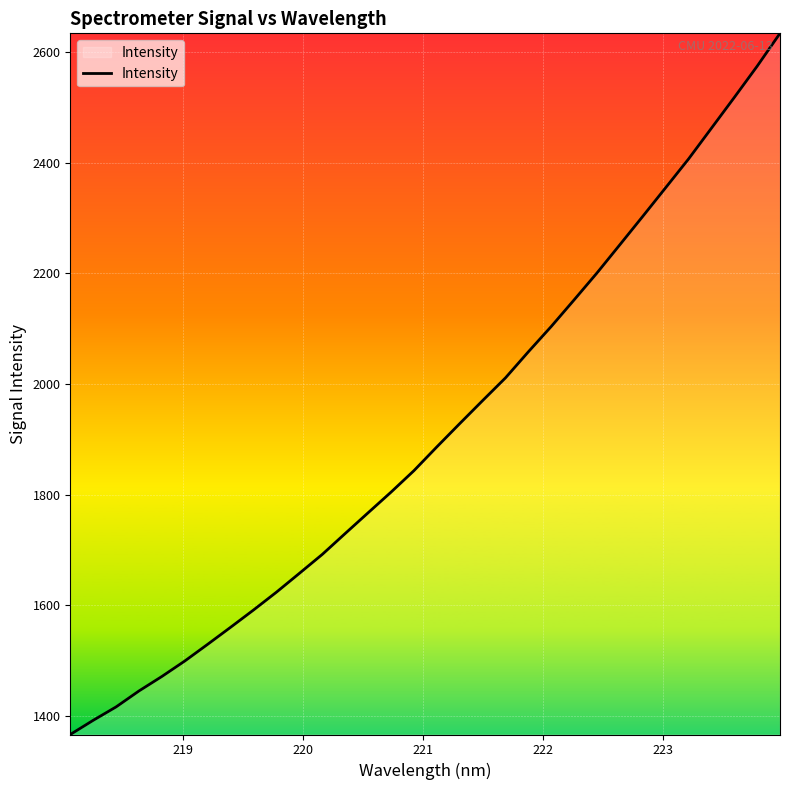

How many distinct data groups are displayed?

1